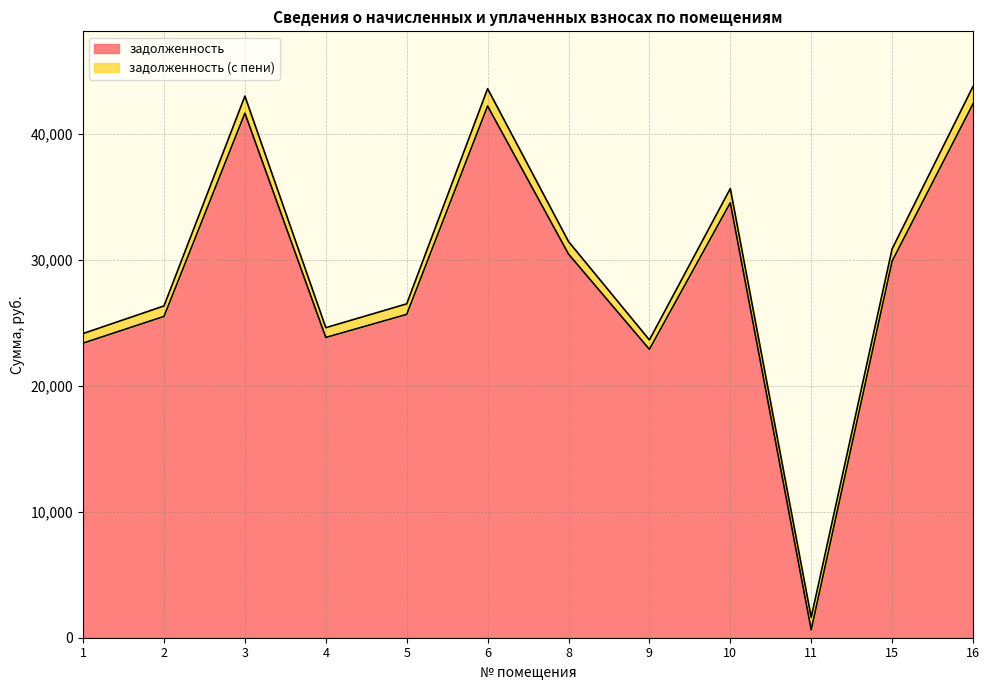

What is the difference between the задолженность values at 10 and 16?

7848.1